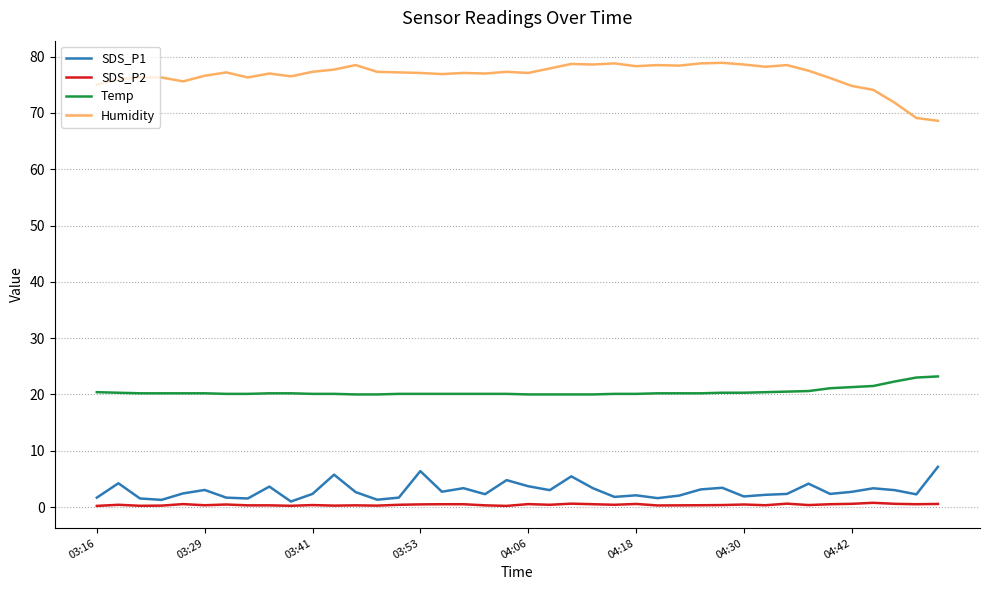

What is the difference between the maximum and minimum values in the Temp series?

3.2